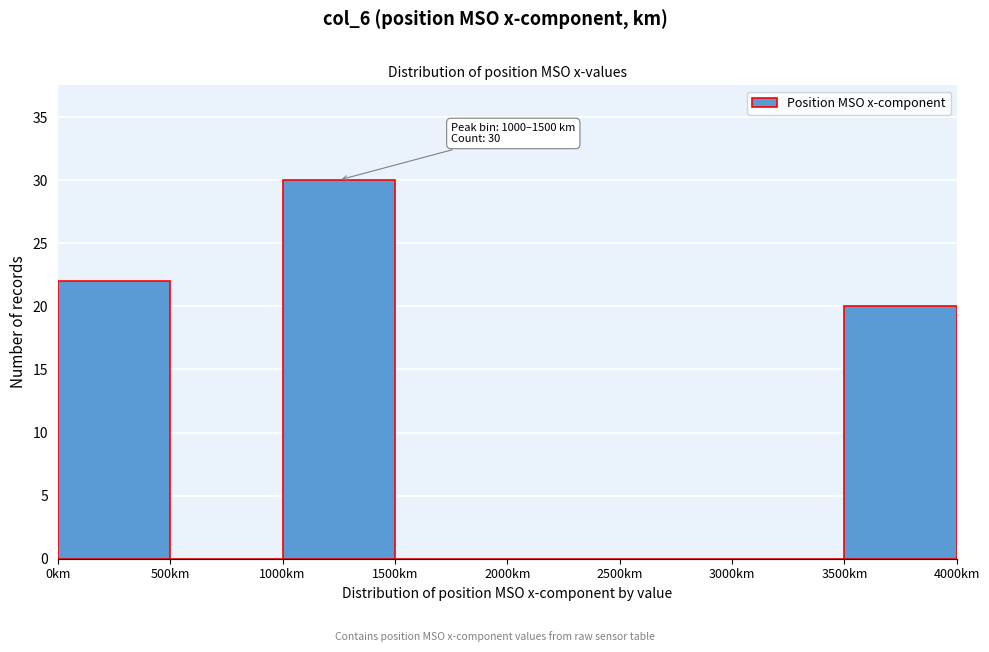

Over which range of the x-axis is the bar tallest?

1000 to 1500